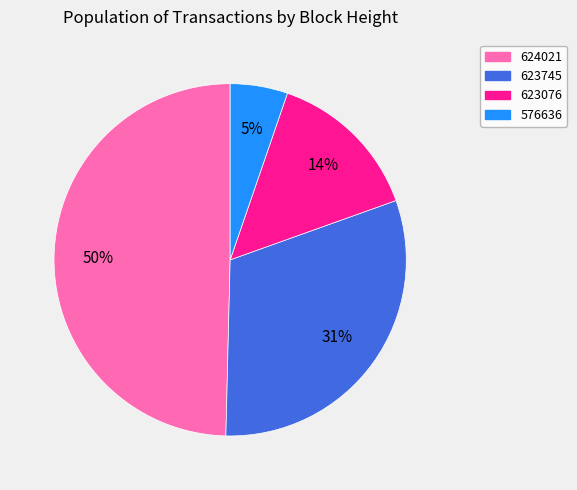

To the nearest percent, what is the combined percentage of 624021 and 623076?

64%